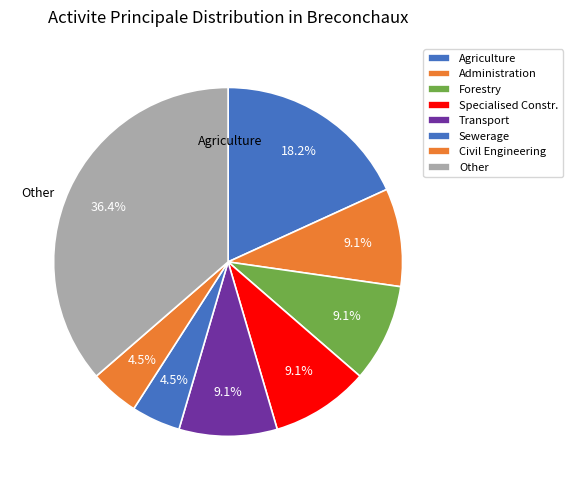

How many segments does this pie chart have?

8